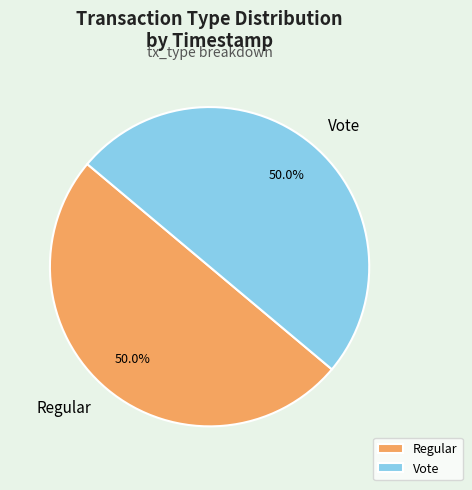

To the nearest percent, what is the combined percentage of Regular and Vote?

100%